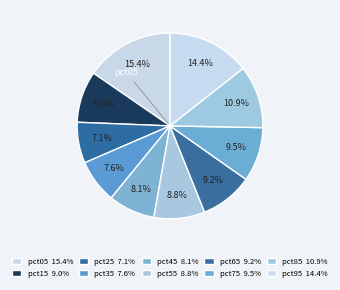

Which slice is the largest?

pct05